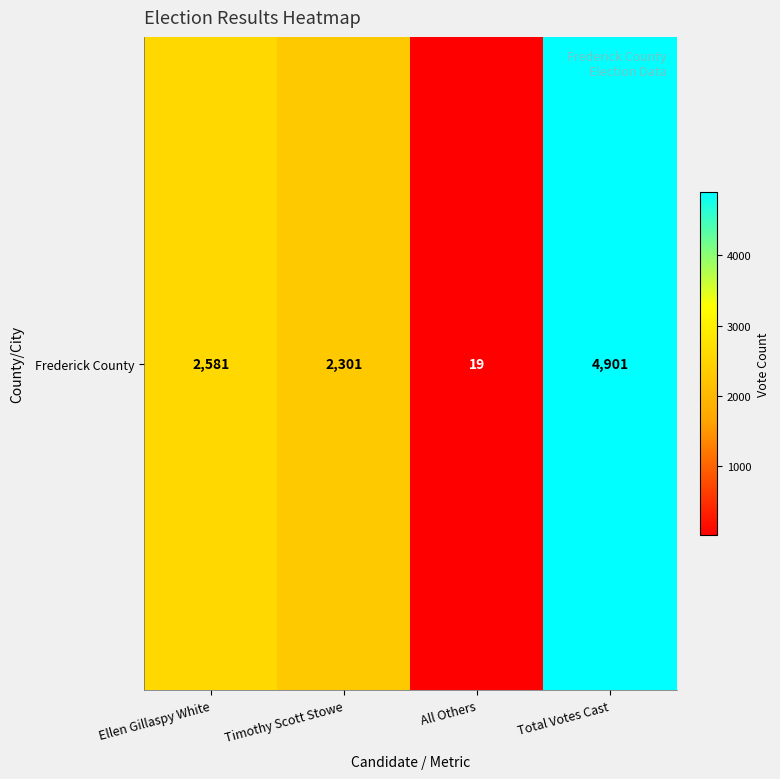

List the labels in order of value, smallest first.

All Others, Timothy Scott Stowe, Ellen Gillaspy White, Total Votes Cast